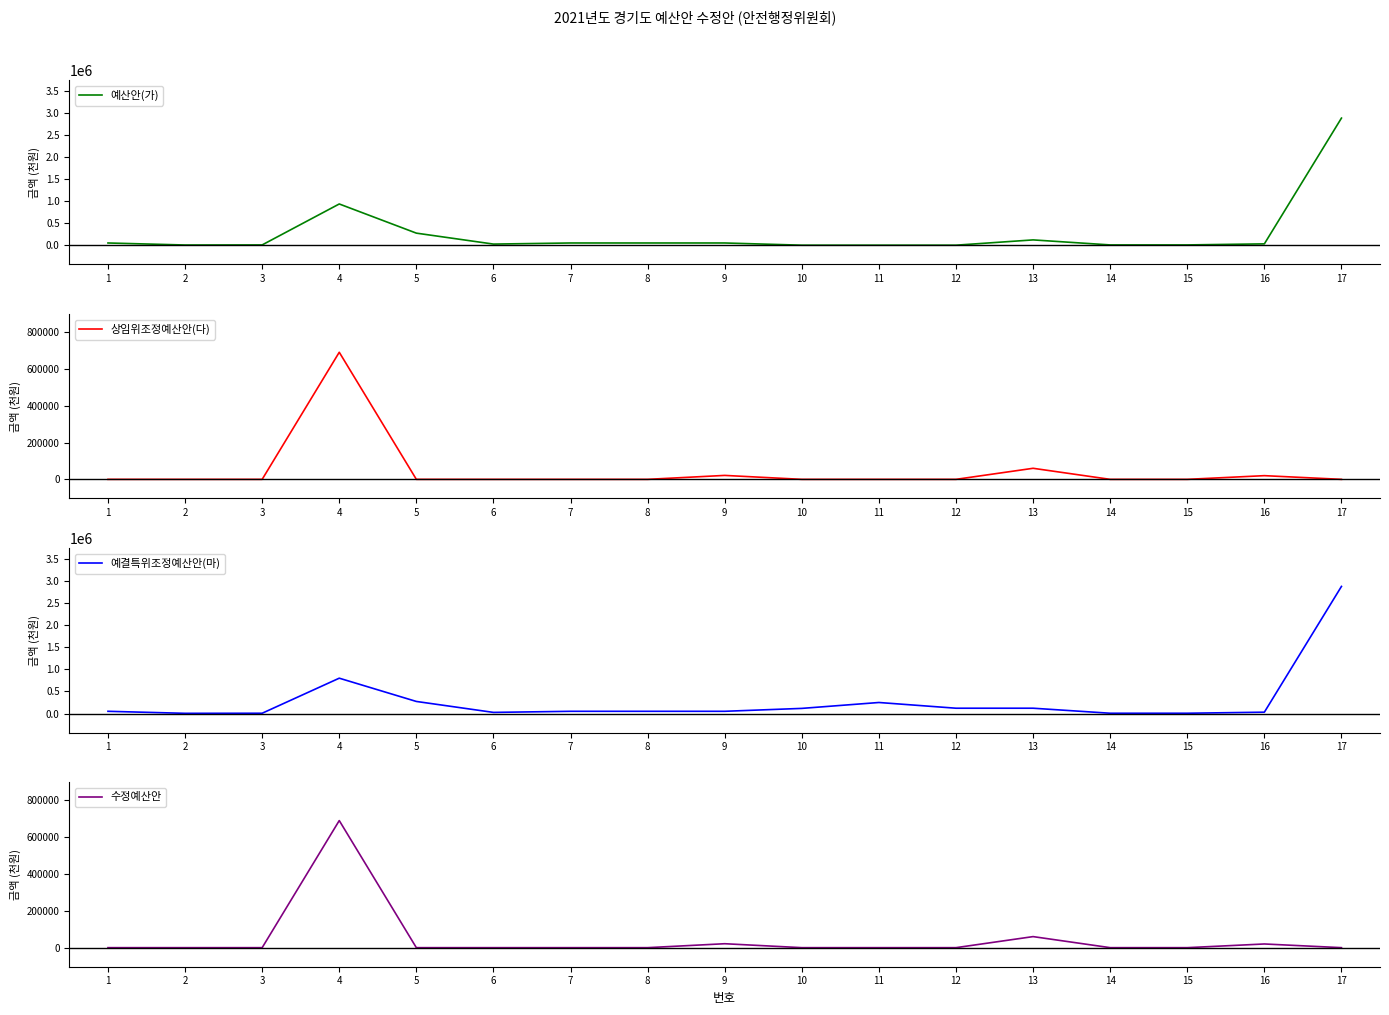

Between 10 and 7, which is larger?

7